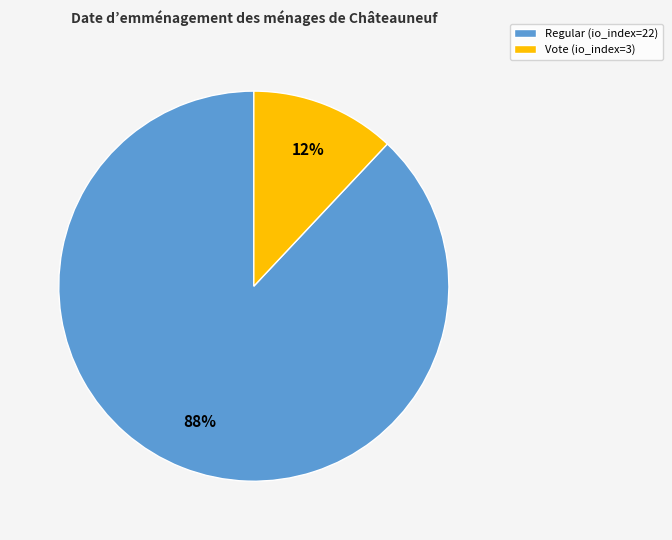

To the nearest percent, what is the difference between the largest and smallest slice percentages?

76%